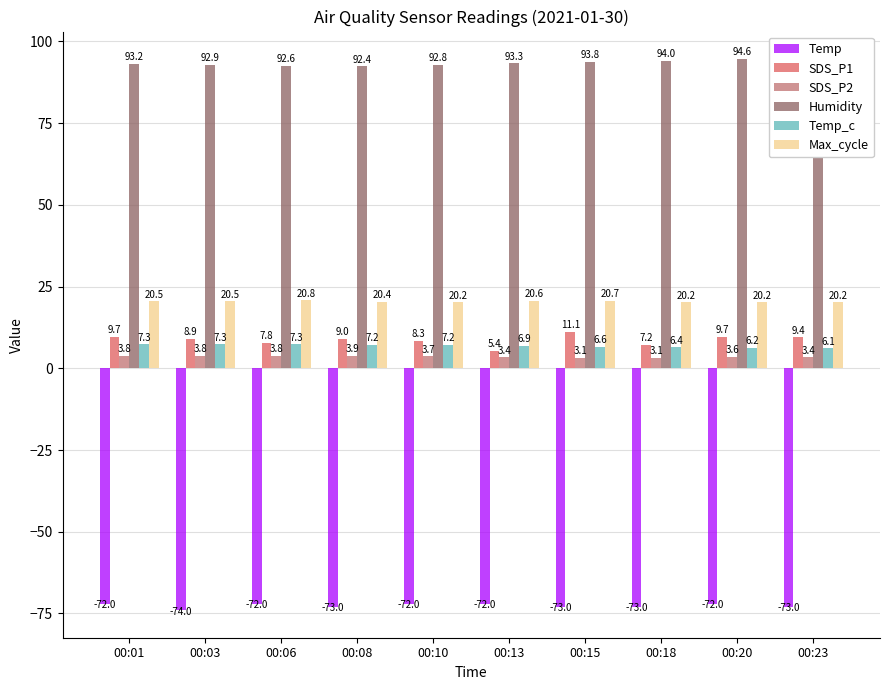

What is the lowest value of the SDS_P1 series?

5.4